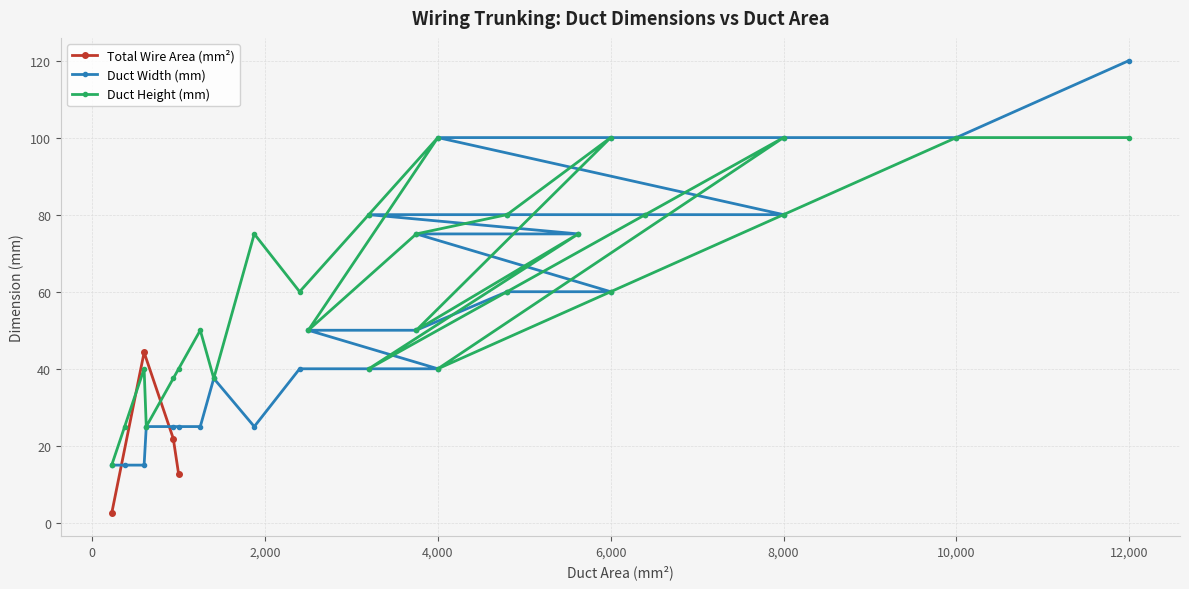

Which has a higher value, 6400 or 600?

6400